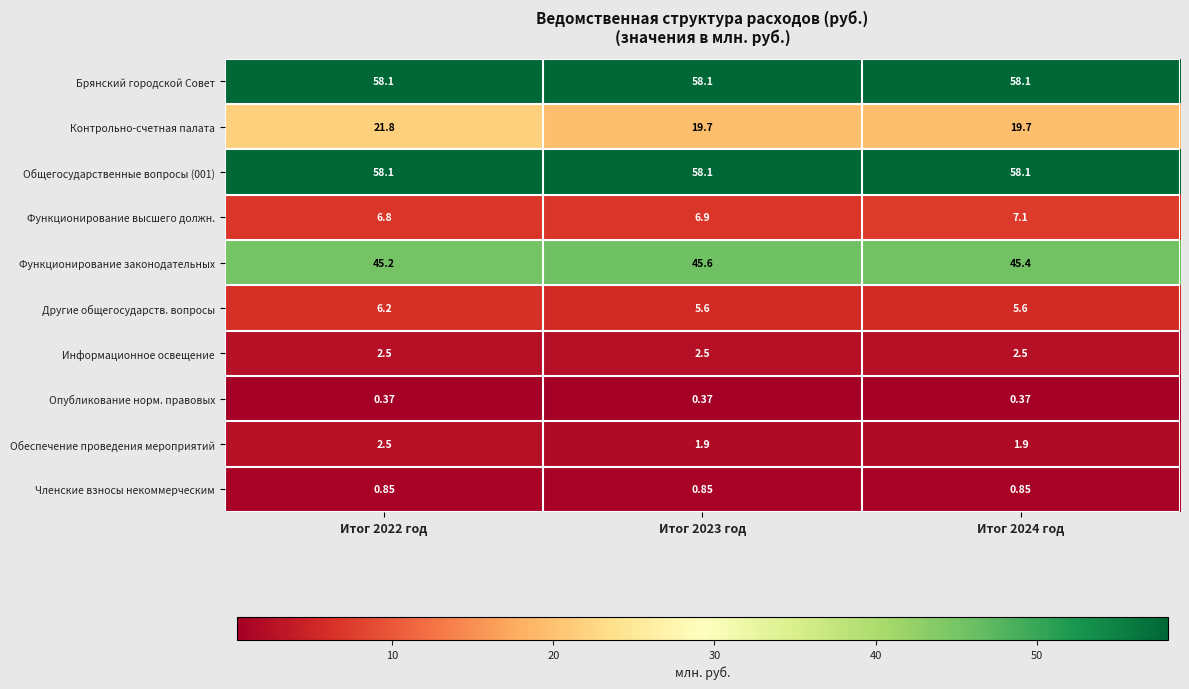

Which series changed the most between Итог 2022 год and Итог 2024 год?

Контрольно-счетная палата